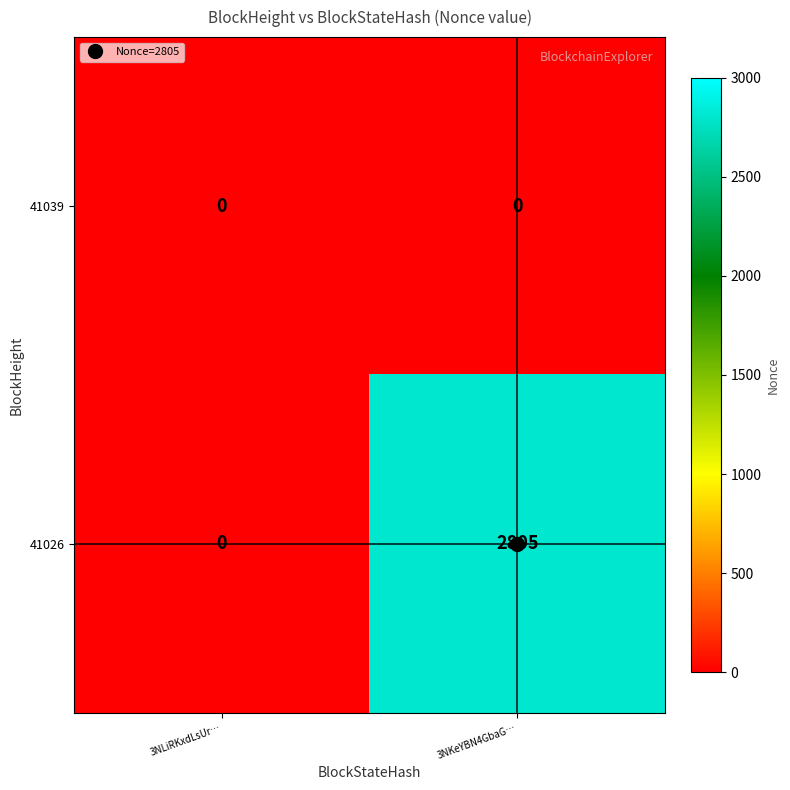

What is the greatest value displayed?

2805